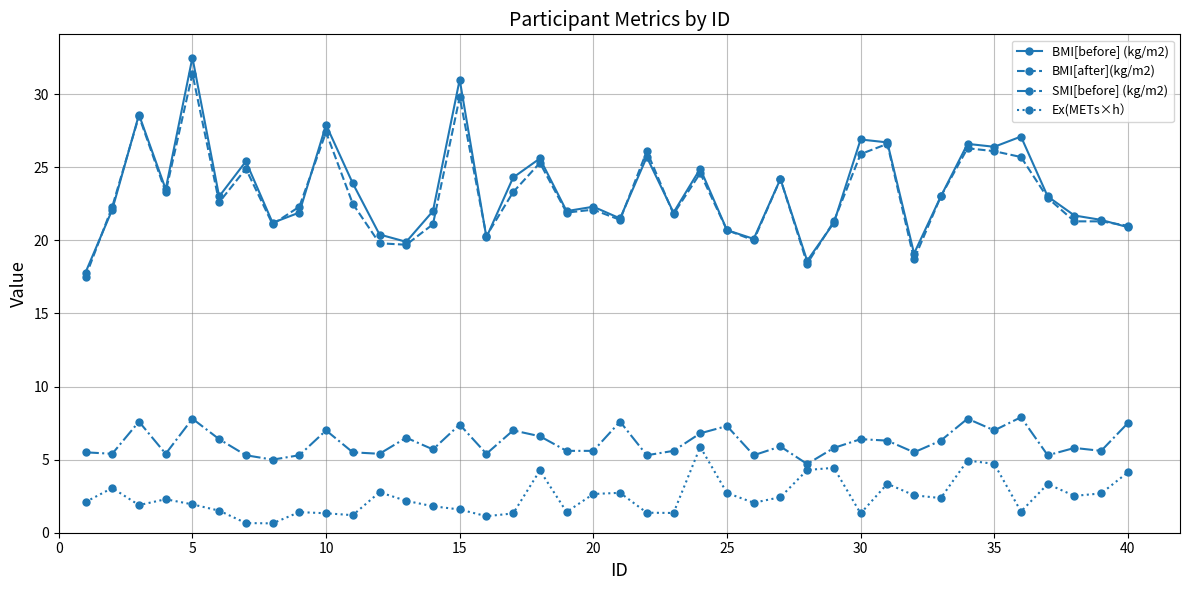

True or false: SMI[before] (kg/m2) and BMI[before] (kg/m2) cross at least once.

False